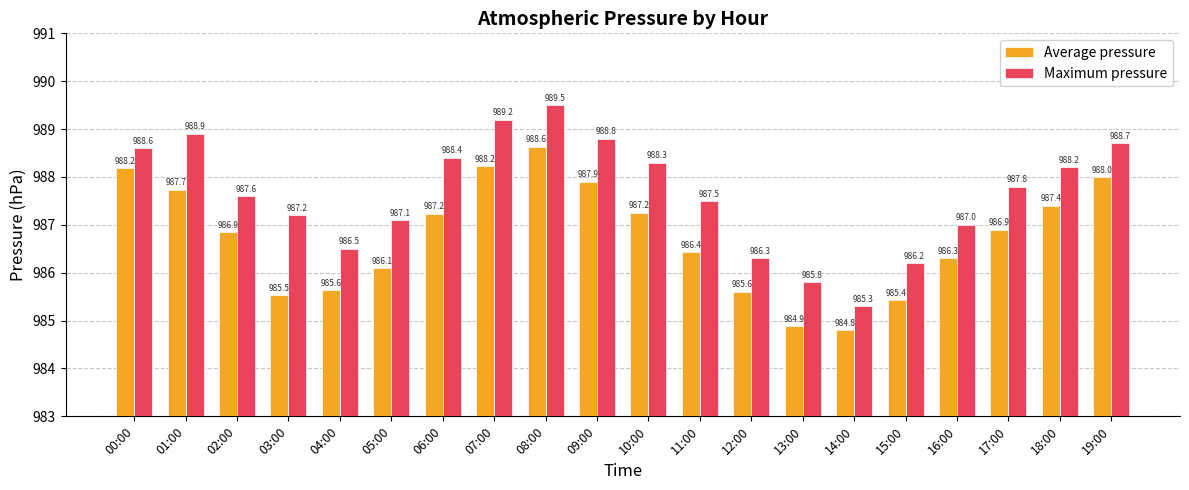

At which category is the sum across all series the highest?

08:00